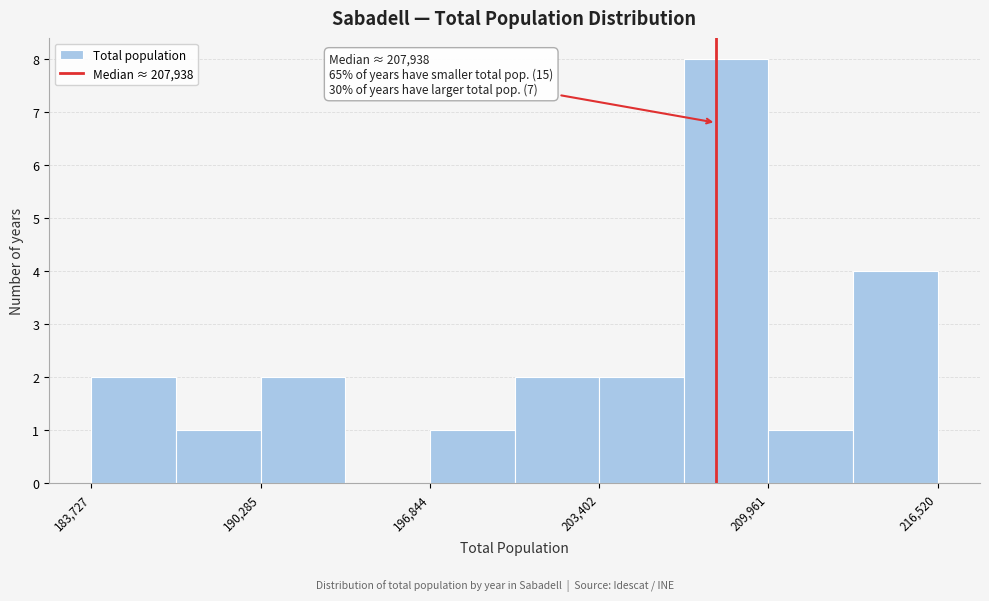

Read against the x-axis, roughly where is the centre of the tallest bar?

208000